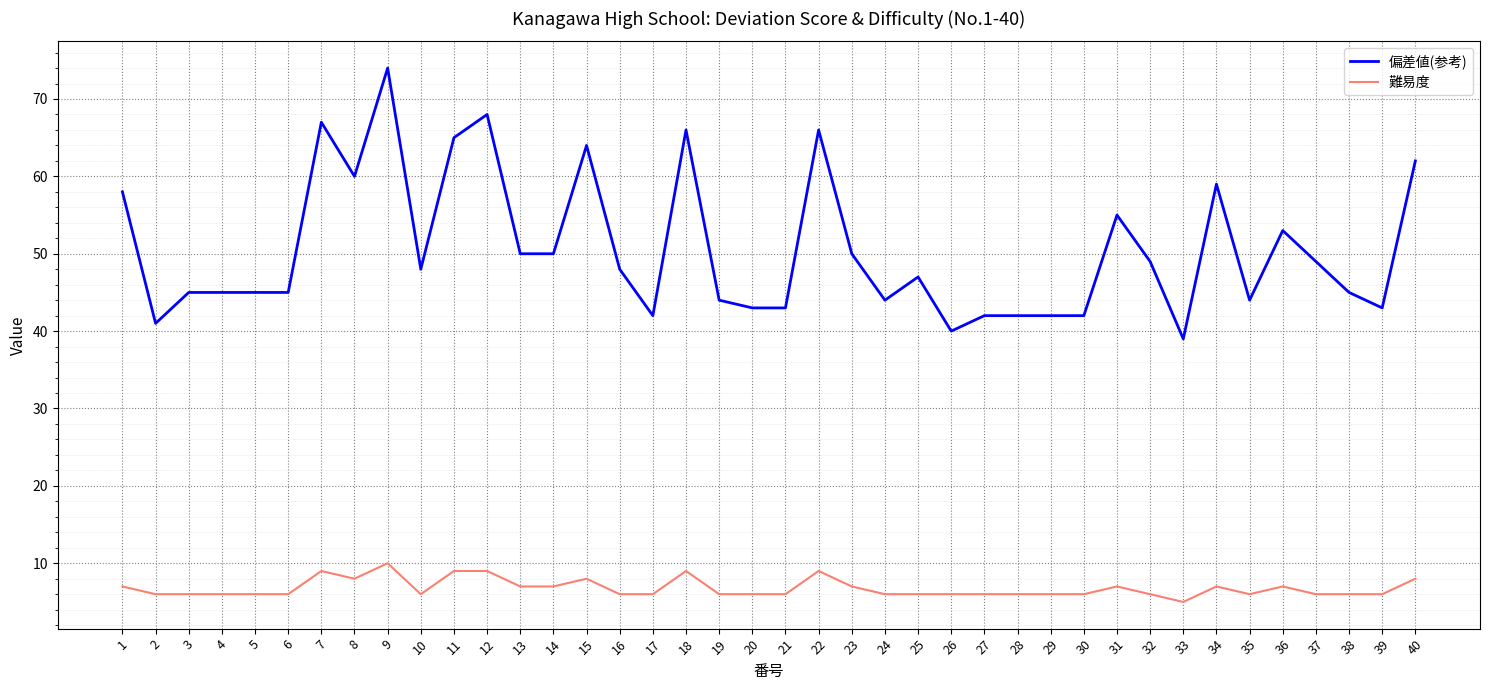

Reading left to right, extract all data points from this chart.

偏差値(参考): 58	41	45	45	45	45	67	60	74	48	65	68	50	50	64	48	42	66	44	43	43	66	50	44	47	40	42	42	42	42	55	49	39	59	44	53	49	45	43	62
難易度: 7	6	6	6	6	6	9	8	10	6	9	9	7	7	8	6	6	9	6	6	6	9	7	6	6	6	6	6	6	6	7	6	5	7	6	7	6	6	6	8